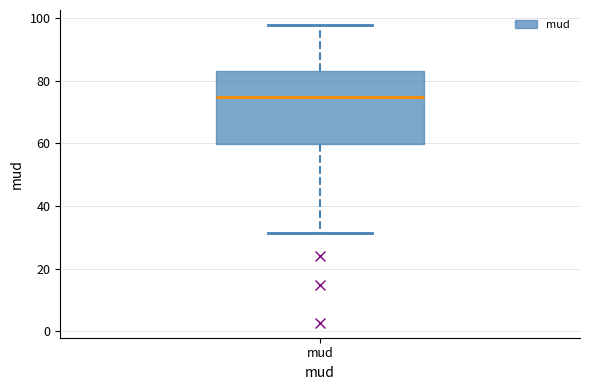

Transcribe this box plot: give where the median line is, the range the box spans, and where the two whiskers end, as read against the y-axis. The values are not printed on the chart, so give them approximately, as read against the axis.

median 74, box 60 to 82, whiskers 32 to 98